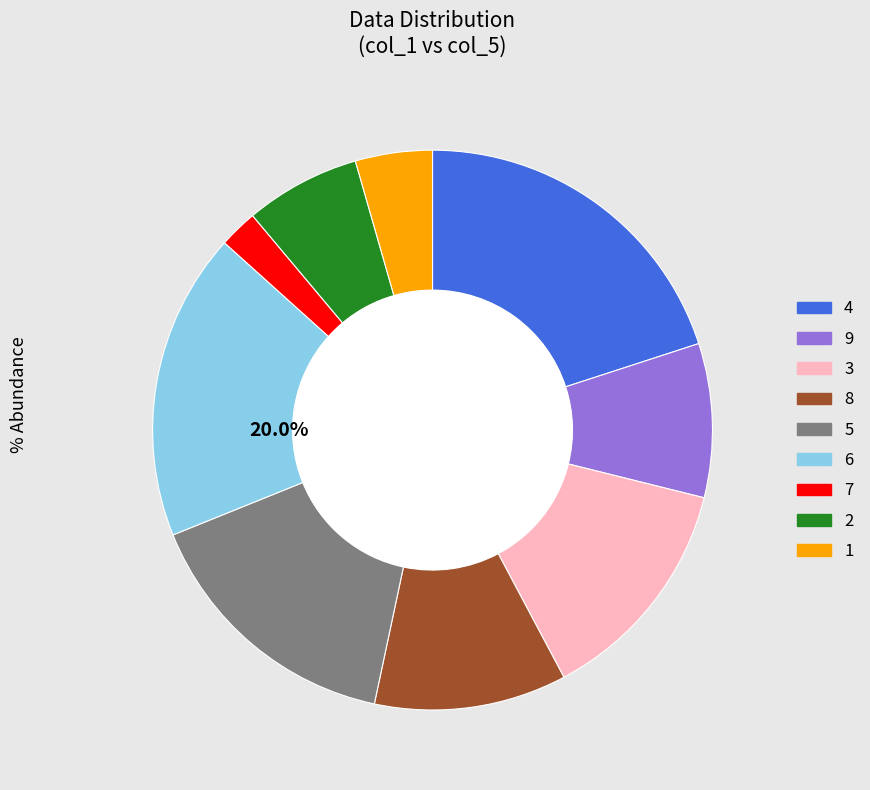

What is the ratio of the value at 4 to the value at 6?

1.1